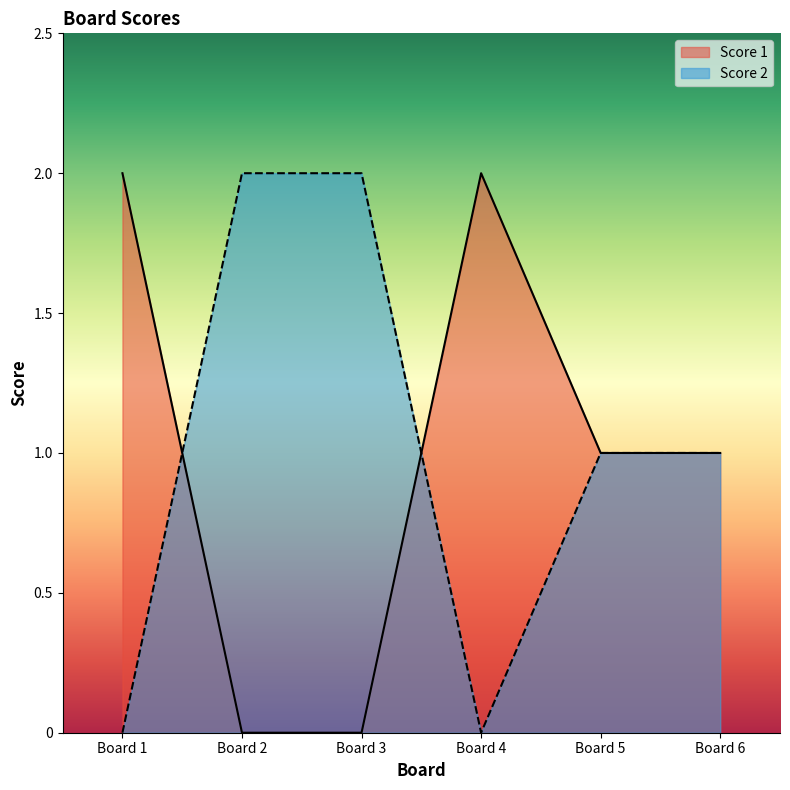

Reading left to right, transcribe all the data shown in this chart.

Score 1: 2	0	0	2	1	1
Score 2: 0	2	2	0	1	1